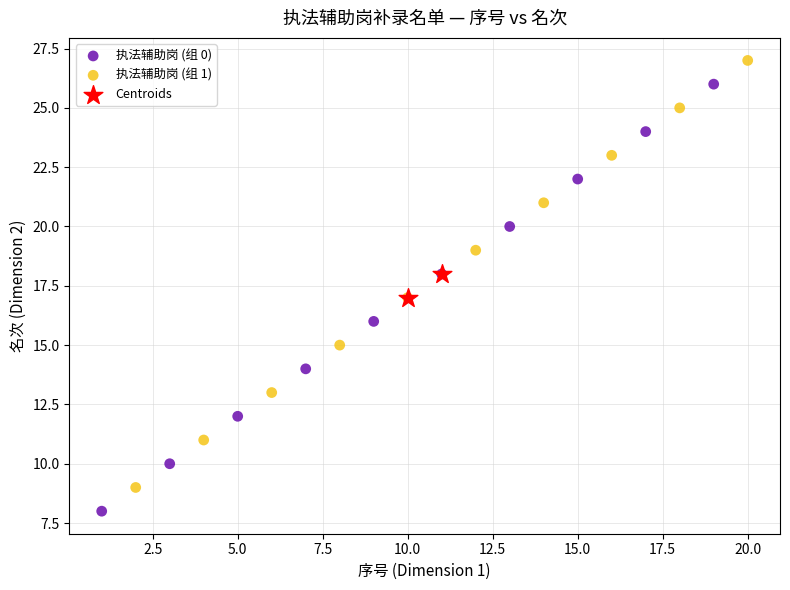

What are all the series names shown in the legend?

执法辅助岗 (组 0), 执法辅助岗 (组 1), Centroids